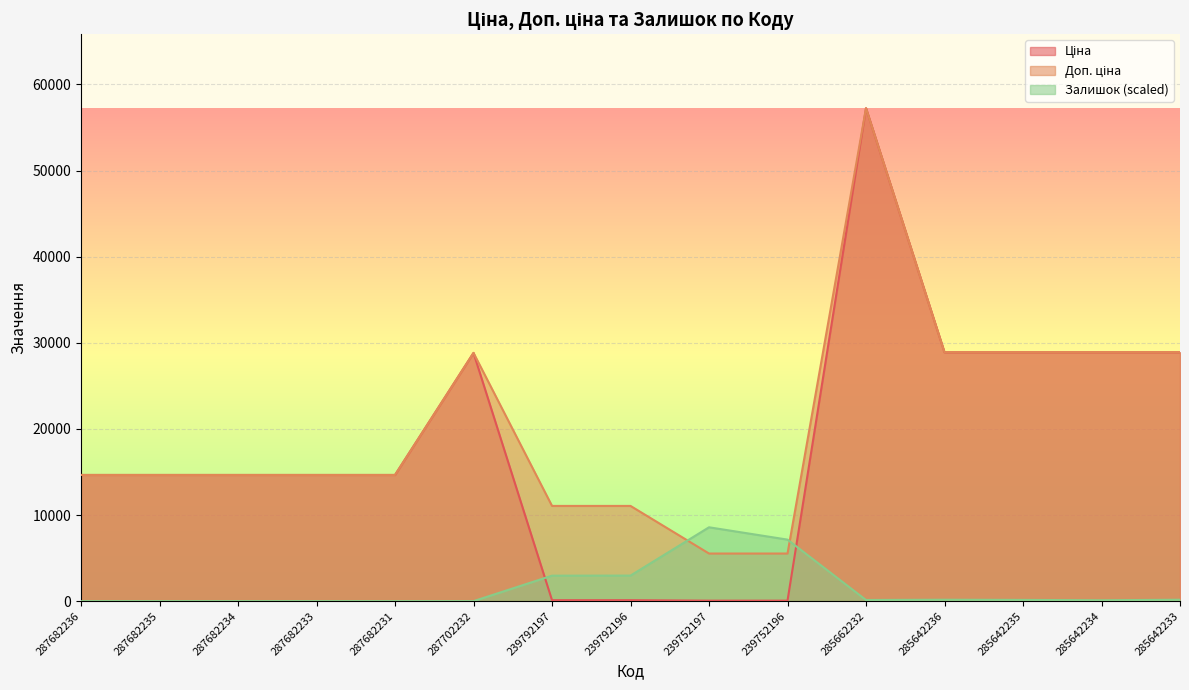

What is the maximum value shown in the chart?

57235.5